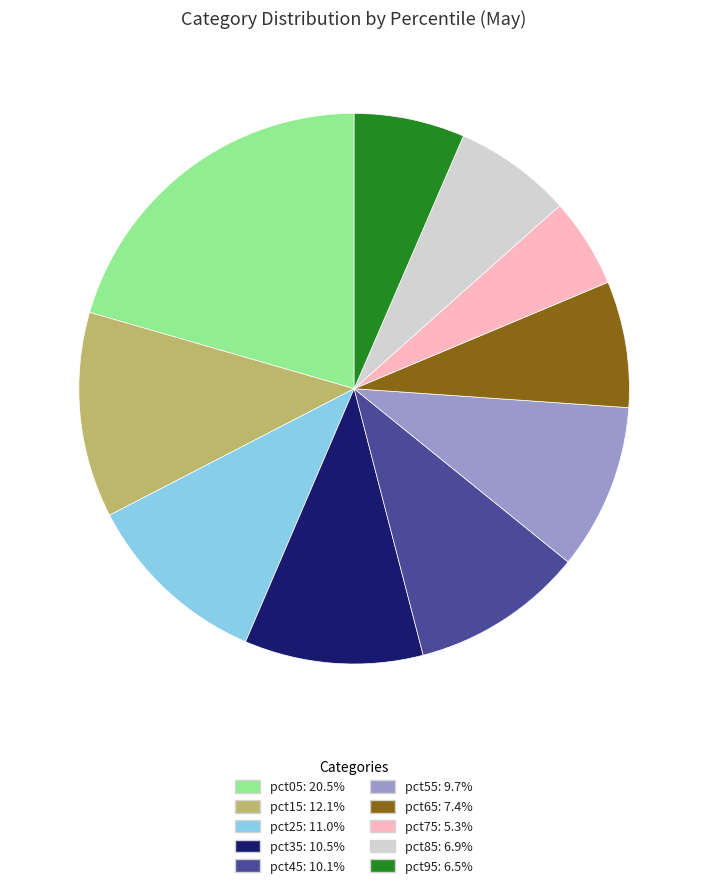

Combined, do pct75 and pct25 account for over 50%?

No